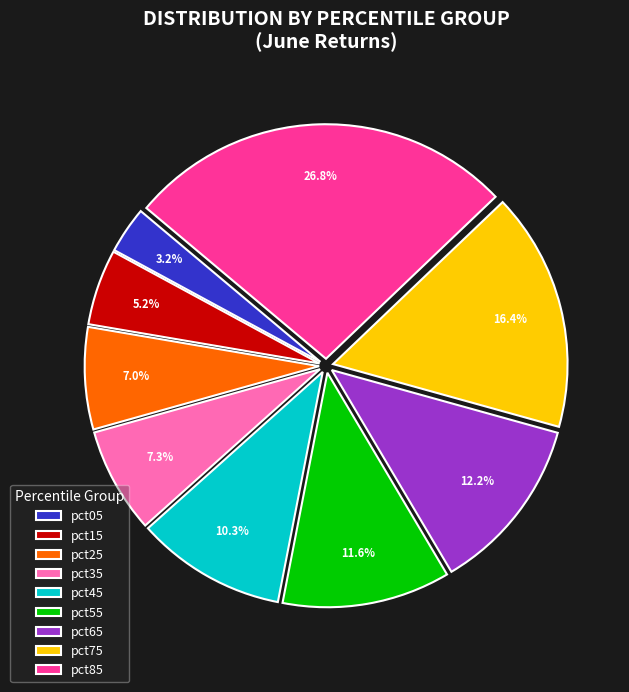

Which has a higher value, pct85 or pct05?

pct85